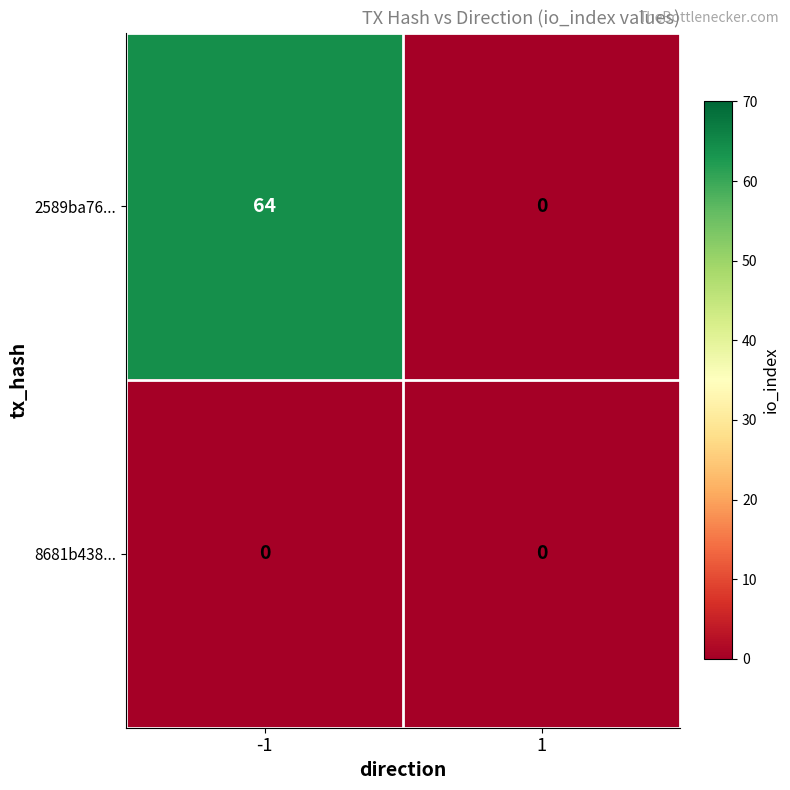

Reading right to left, transcribe all the data shown in this chart.

2589ba76...: 0	64
8681b438...: 0	0